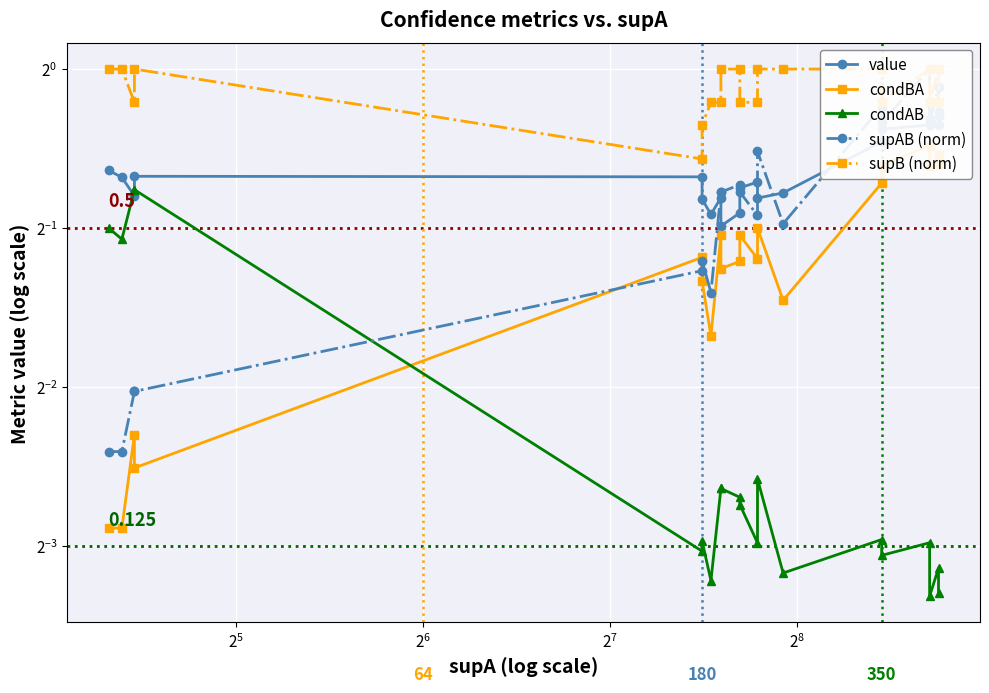

What are all the series names shown in the legend?

value, condBA, condAB, supAB (norm), supB (norm)